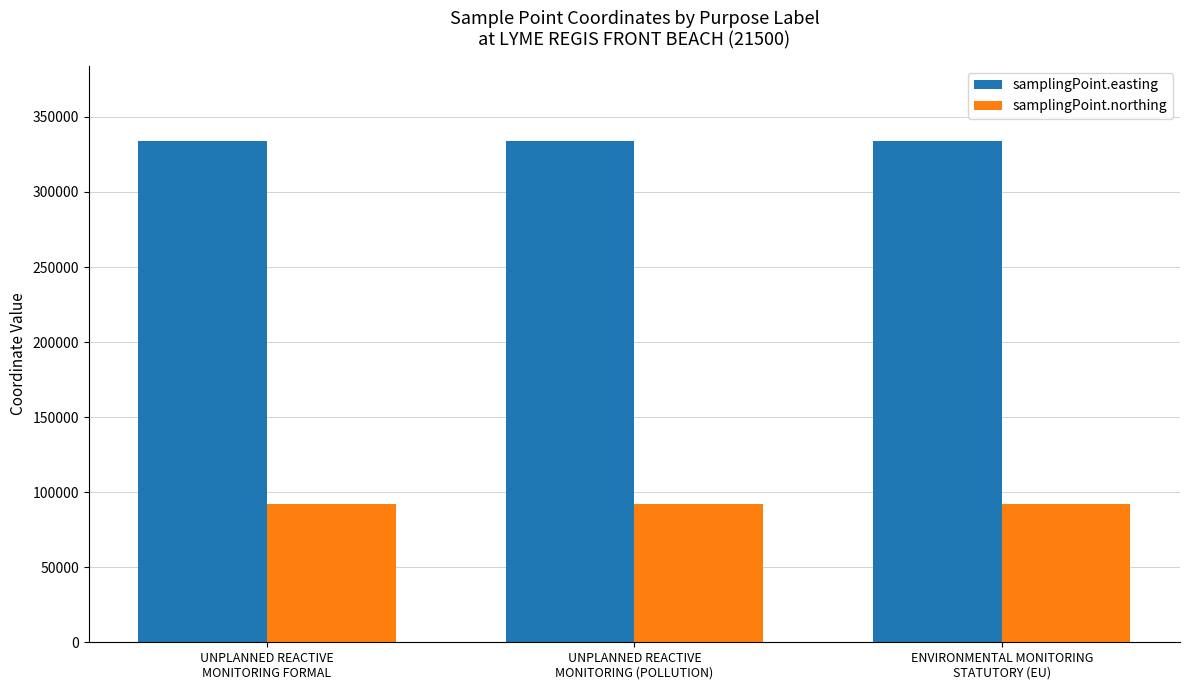

What are all the series names shown in the legend?

samplingPoint.easting, samplingPoint.northing